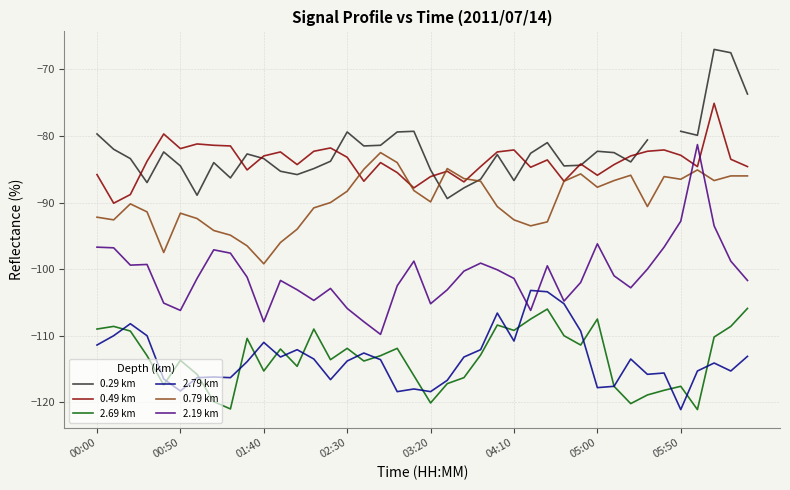

Is this an area chart (filled region under the line)?

No